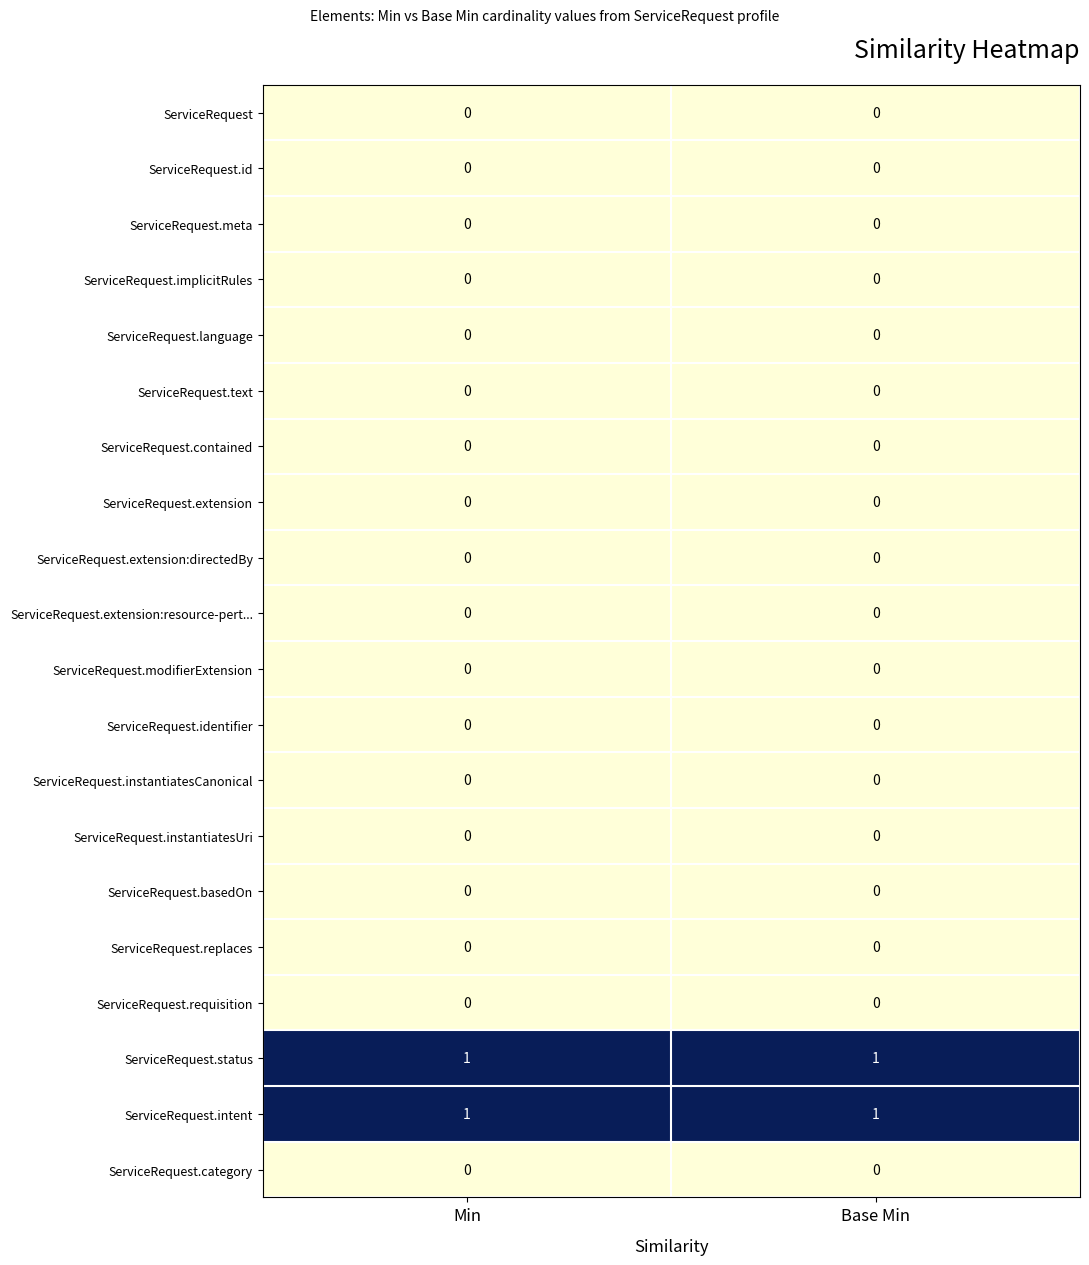

Is it true that ServiceRequest.identifier equals 0 at Min?

True